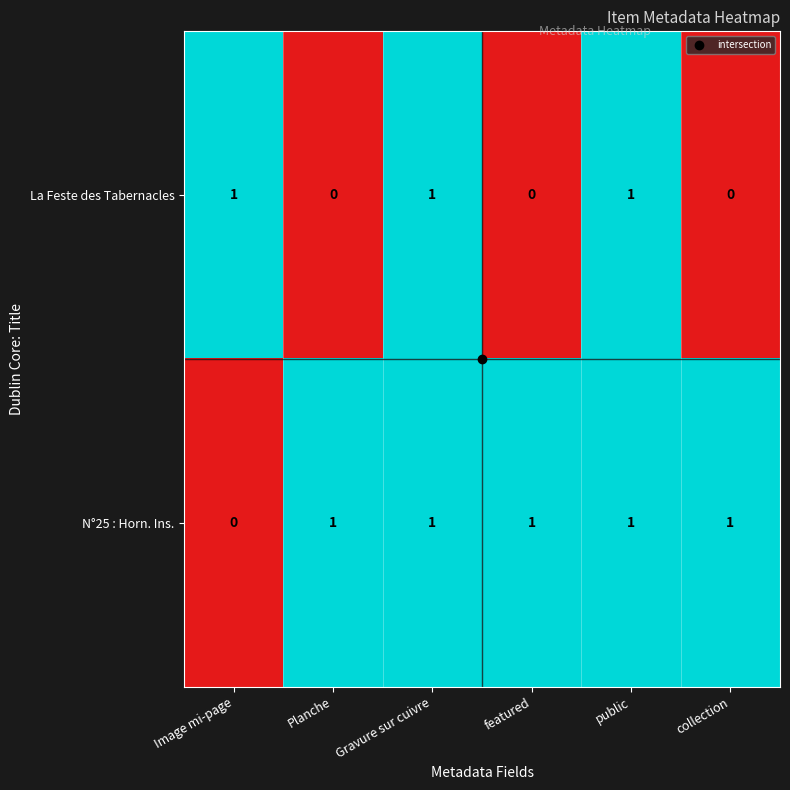

Rank the series by their average value, from lowest to highest.

La Feste des Tabernacles, N°25 : Horn. Ins.